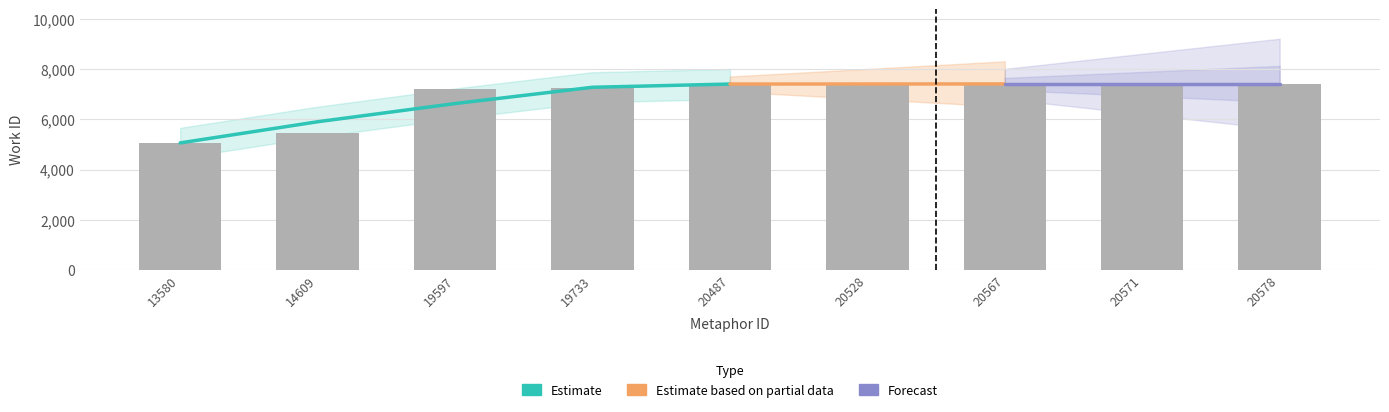

What is the difference between the maximum and second lowest values?

1949